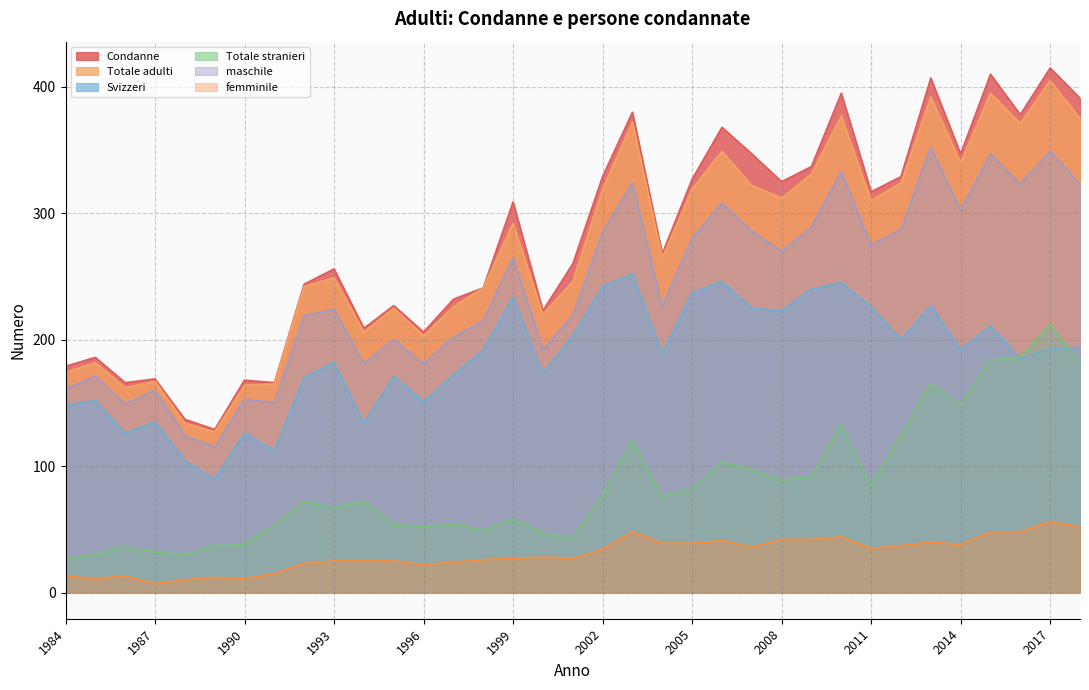

Between 1987 and 2003, which series saw the biggest shift?

Condanne